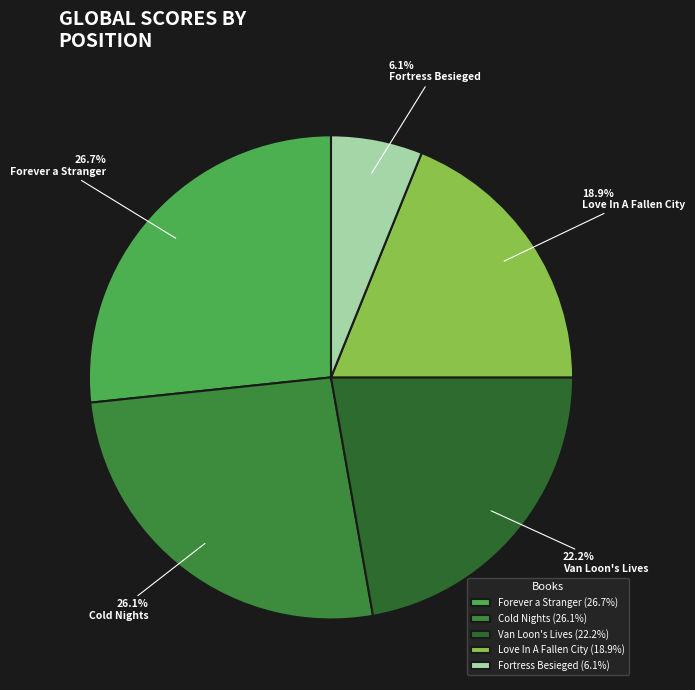

To the nearest percent, what is the difference between the largest and smallest slice percentages?

21%